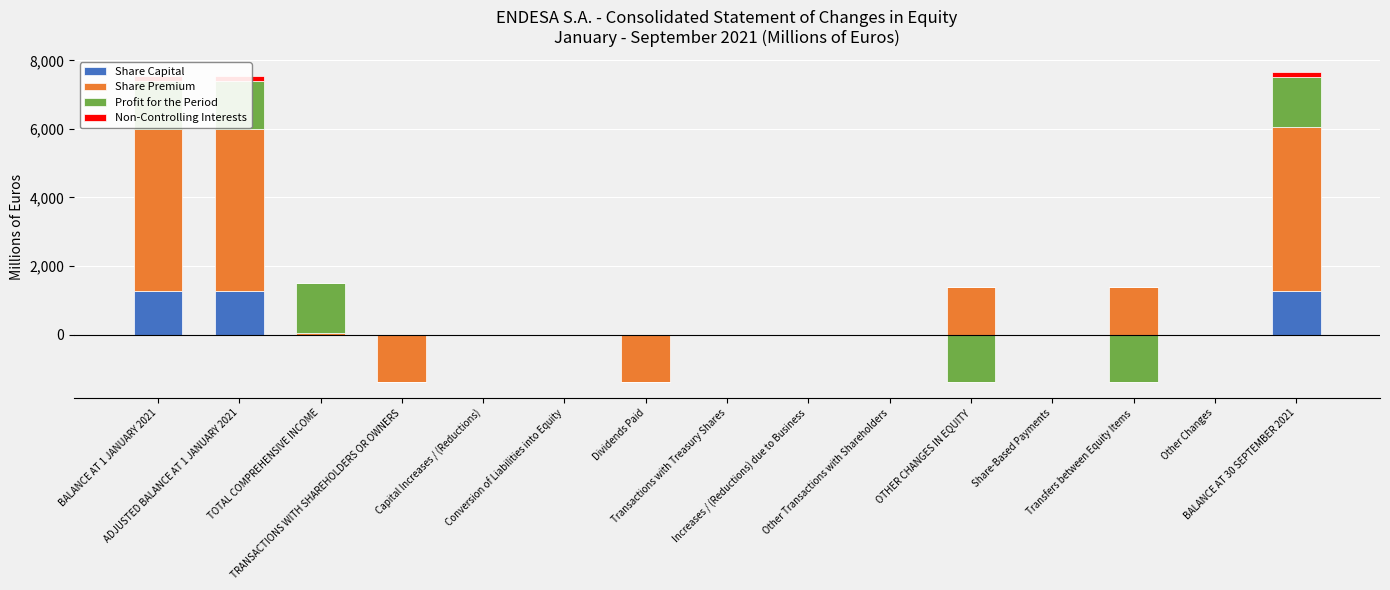

Is it true that Share Capital equals -535 at TOTAL COMPREHENSIVE INCOME?

False